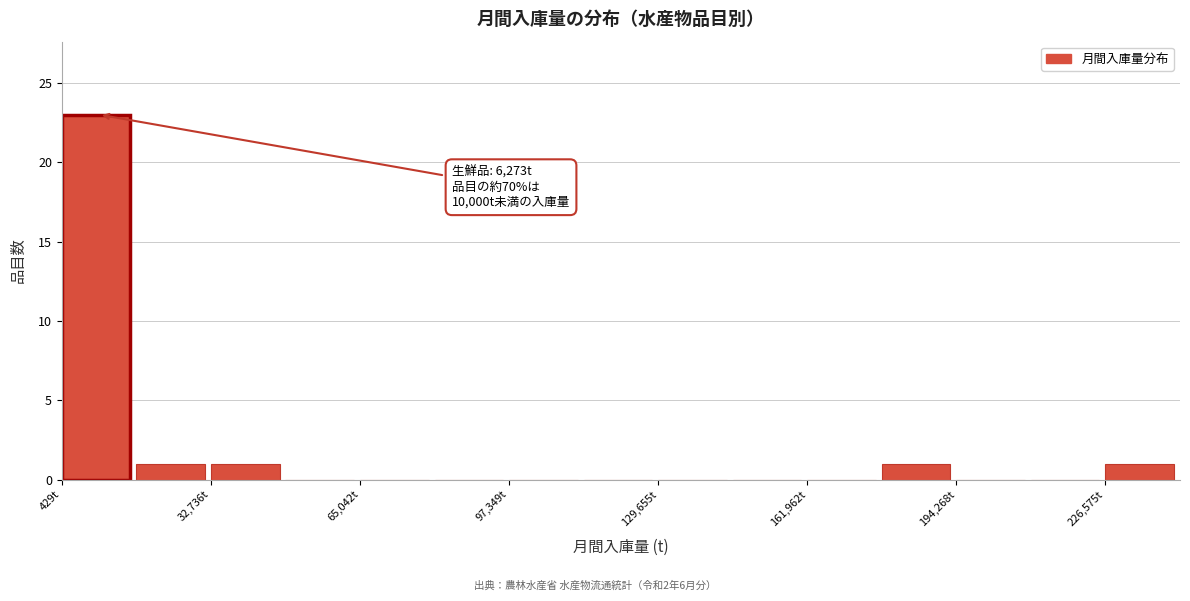

Around what value on the x-axis is the tallest bar? Give the approximate position of its centre, as read against the axis.

10000